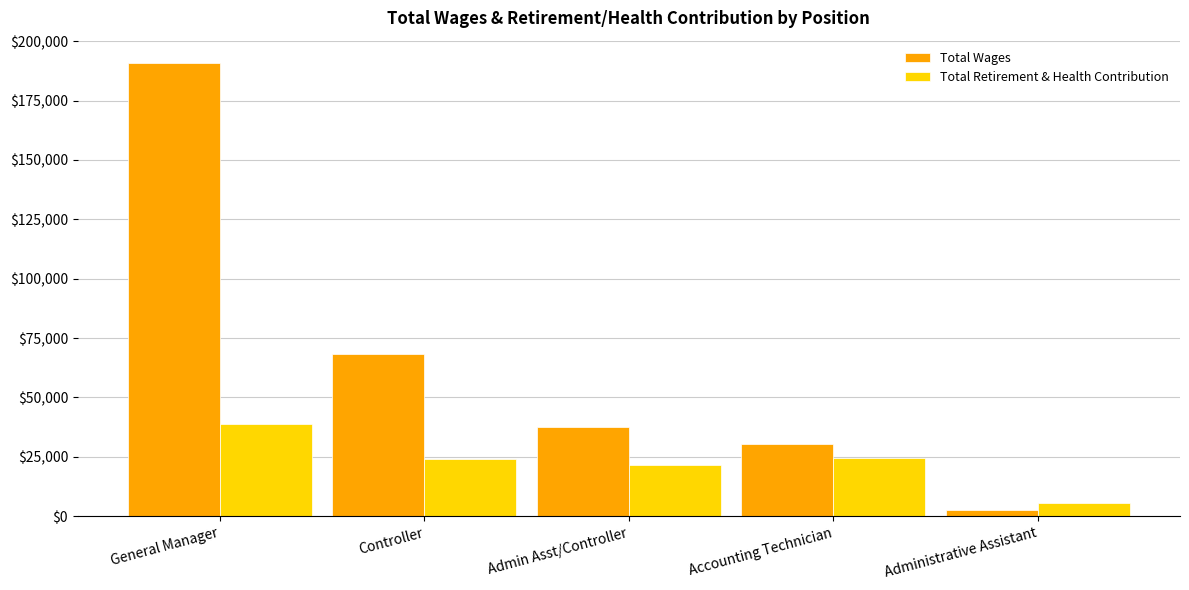

Where does the Total Wages series first go above 37591?

General Manager